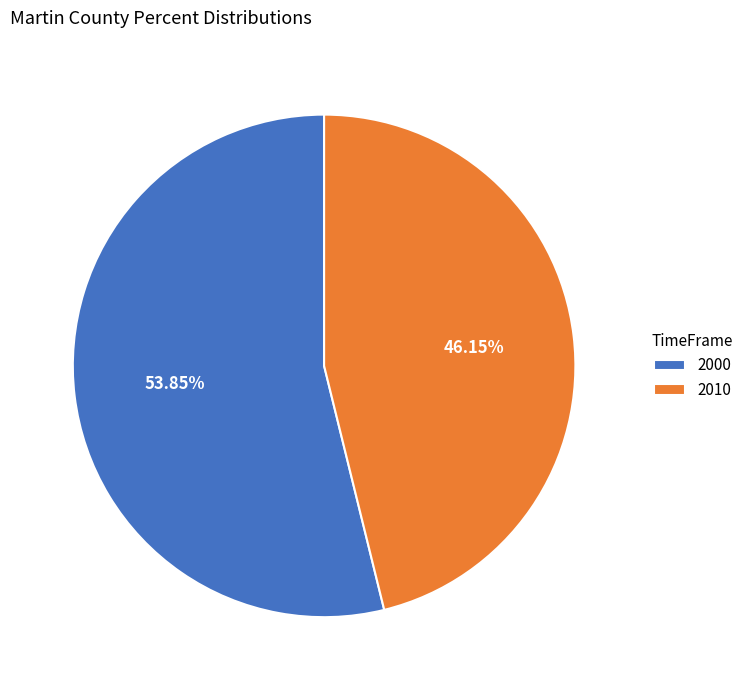

Which category has the smallest portion of the pie?

2010